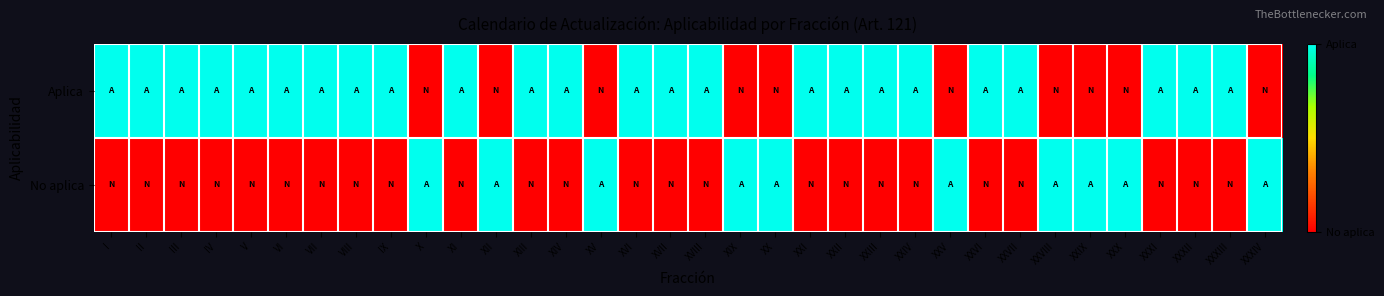

Reading left to right, list all the values displayed in this chart.

Aplica: I=1	II=1	III=1	IV=1	V=1	VI=1	VII=1	VIII=1	IX=1	X=0	XI=1	XII=0	XIII=1	XIV=1	XV=0	XVI=1	XVII=1	XVIII=1	XIX=0	XX=0	XXI=1	XXII=1	XXIII=1	XXIV=1	XXV=0	XXVI=1	XXVII=1	XXVIII=0	XXIX=0	XXX=0	XXXI=1	XXXII=1	XXXIII=1	XXXIV=0
No aplica: I=0	II=0	III=0	IV=0	V=0	VI=0	VII=0	VIII=0	IX=0	X=1	XI=0	XII=1	XIII=0	XIV=0	XV=1	XVI=0	XVII=0	XVIII=0	XIX=1	XX=1	XXI=0	XXII=0	XXIII=0	XXIV=0	XXV=1	XXVI=0	XXVII=0	XXVIII=1	XXIX=1	XXX=1	XXXI=0	XXXII=0	XXXIII=0	XXXIV=1